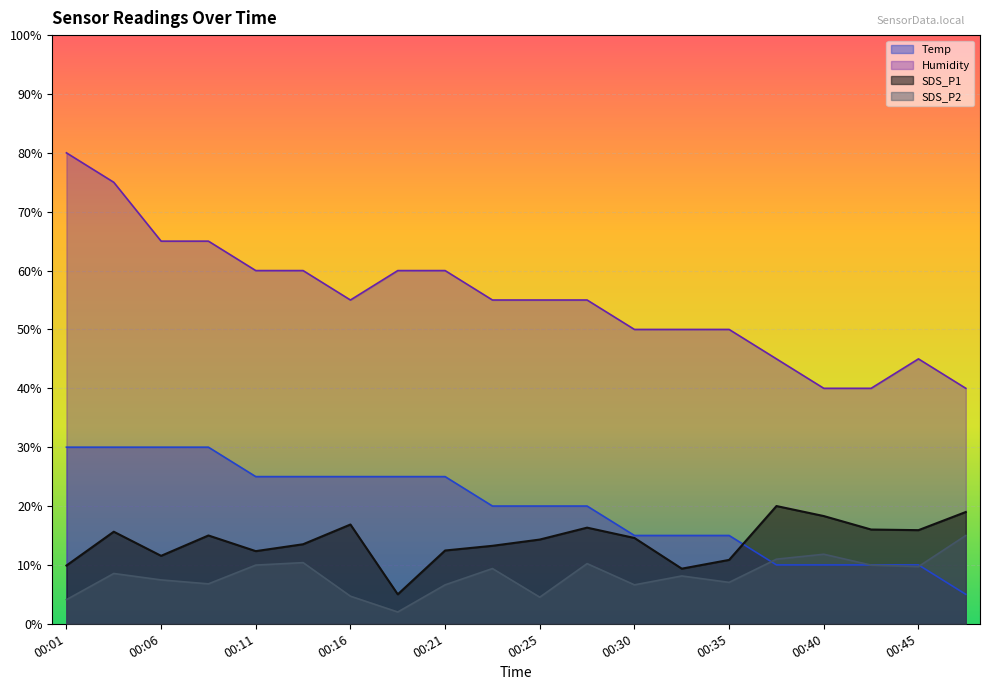

True or false: SDS_P1 has a value of 5.0 at 00:11.

False